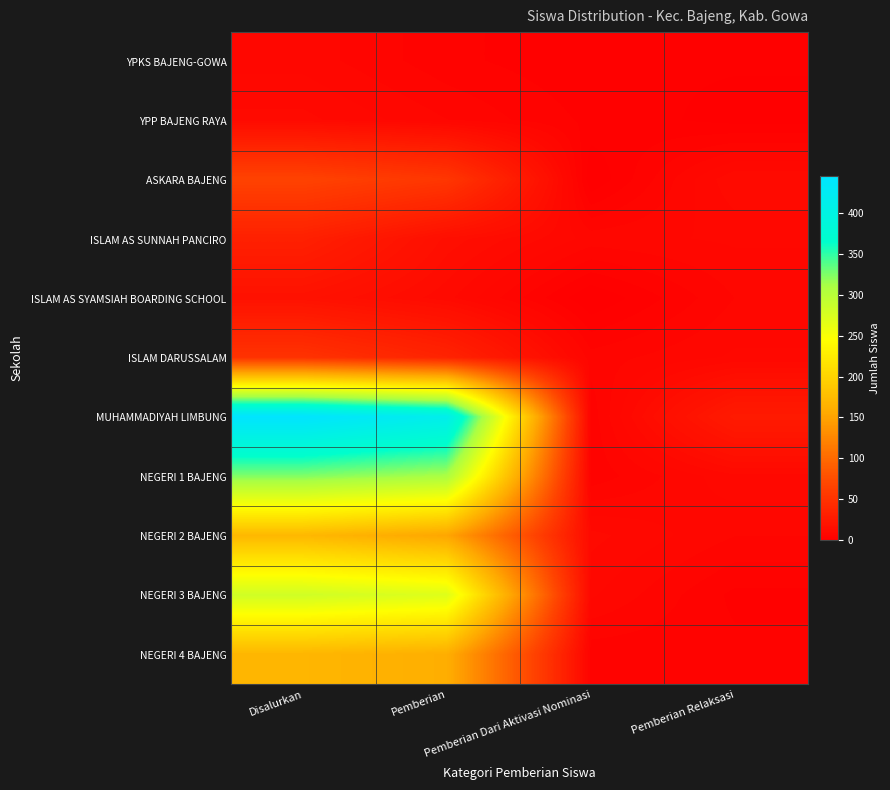

Reading left to right, transcribe all the data shown in this chart.

YPKS BAJENG-GOWA: Disalurkan=8	Pemberian=4	Pemberian Dari Aktivasi Nominasi=2	Pemberian Relaksasi=2
YPP BAJENG RAYA: Disalurkan=11	Pemberian=7	Pemberian Dari Aktivasi Nominasi=3	Pemberian Relaksasi=1
ASKARA BAJENG: Disalurkan=66	Pemberian=54	Pemberian Dari Aktivasi Nominasi=0	Pemberian Relaksasi=12
ISLAM AS SUNNAH PANCIRO: Disalurkan=32	Pemberian=15	Pemberian Dari Aktivasi Nominasi=8	Pemberian Relaksasi=9
ISLAM AS SYAMSIAH BOARDING SCHOOL: Disalurkan=18	Pemberian=11	Pemberian Dari Aktivasi Nominasi=0	Pemberian Relaksasi=7
ISLAM DARUSSALAM: Disalurkan=50	Pemberian=35	Pemberian Dari Aktivasi Nominasi=6	Pemberian Relaksasi=9
MUHAMMADIYAH LIMBUNG: Disalurkan=445	Pemberian=414	Pemberian Dari Aktivasi Nominasi=4	Pemberian Relaksasi=27
NEGERI 1 BAJENG: Disalurkan=324	Pemberian=310	Pemberian Dari Aktivasi Nominasi=4	Pemberian Relaksasi=10
NEGERI 2 BAJENG: Disalurkan=171	Pemberian=153	Pemberian Dari Aktivasi Nominasi=11	Pemberian Relaksasi=7
NEGERI 3 BAJENG: Disalurkan=282	Pemberian=270	Pemberian Dari Aktivasi Nominasi=9	Pemberian Relaksasi=3
NEGERI 4 BAJENG: Disalurkan=169	Pemberian=161	Pemberian Dari Aktivasi Nominasi=4	Pemberian Relaksasi=4